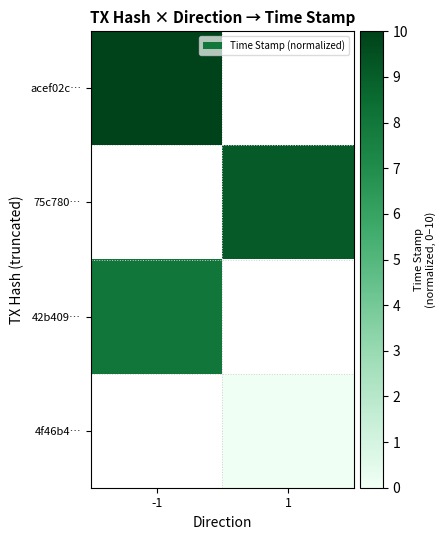

Is the value of 4f46b4… at 1 greater than the value of 75c780… at -1?

No